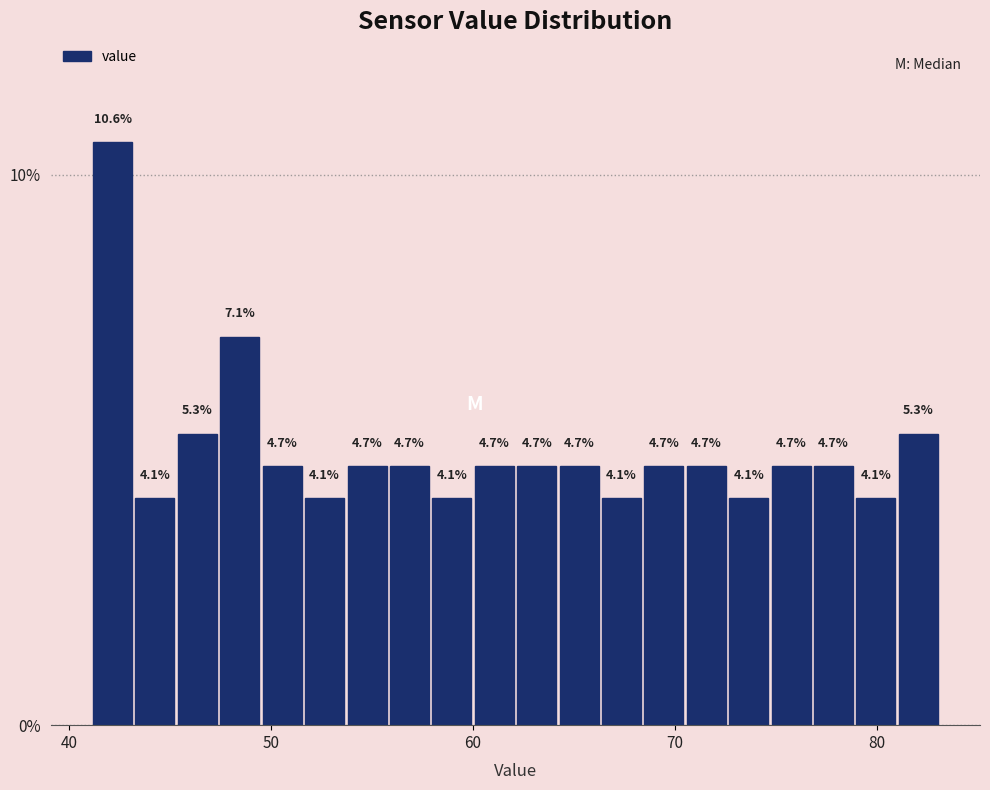

Around what value on the x-axis is the tallest bar? Give the approximate position of its centre, as read against the axis.

42